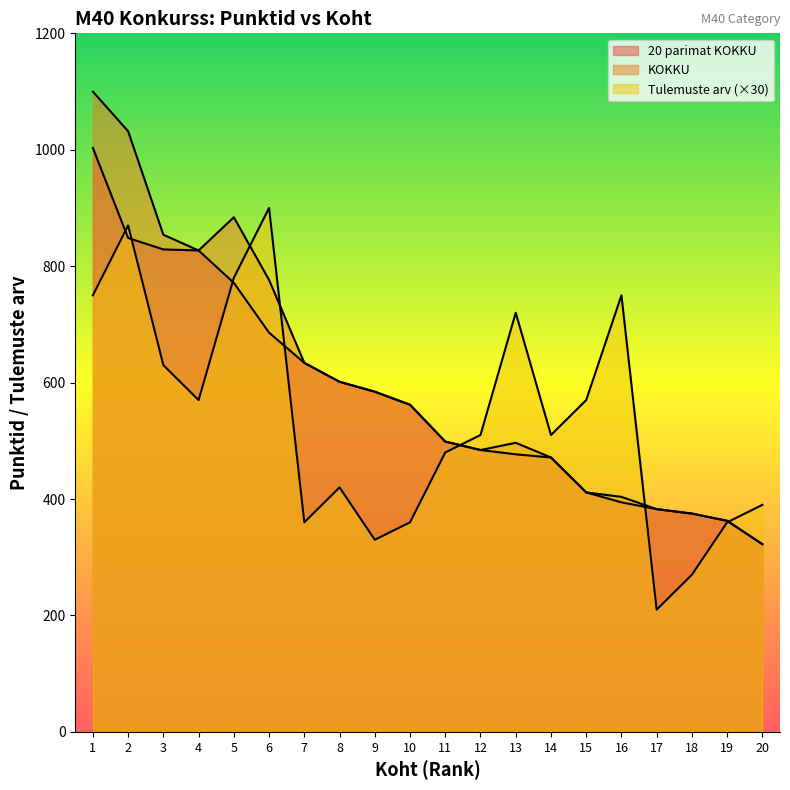

What is the value of the Tulemuste arv point at the 5th from the left?

780.0